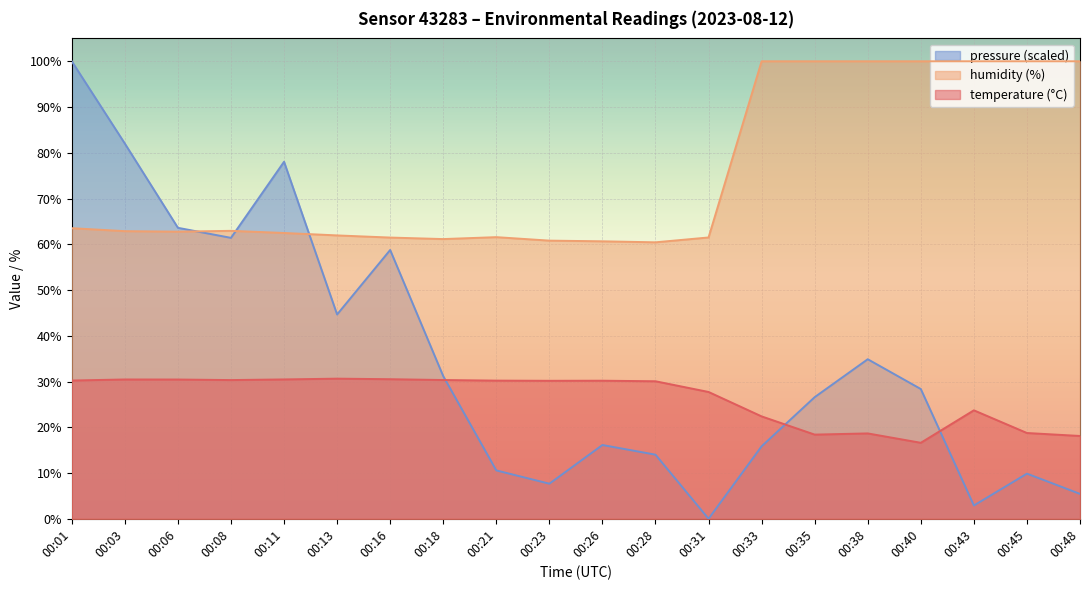

Rank the categories by humidity value from highest to lowest.

00:33, 00:35, 00:38, 00:40, 00:43, 00:45, 00:48, 00:01, 00:08, 00:03, 00:06, 00:11, 00:13, 00:21, 00:31, 00:16, 00:18, 00:23, 00:26, 00:28